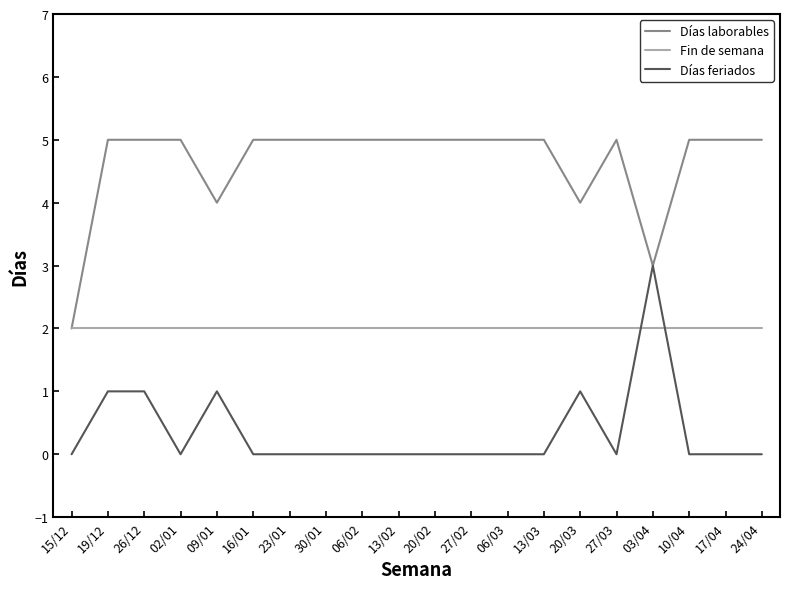

Is the value of Días laborables at 23/01 greater than the value of Días feriados at 03/04?

Yes